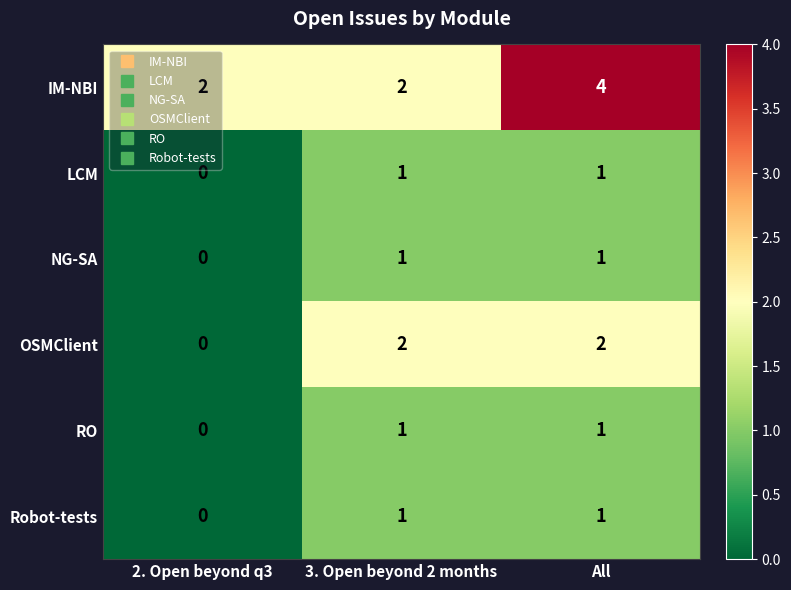

The RO series shows 0 at All. True or false?

False